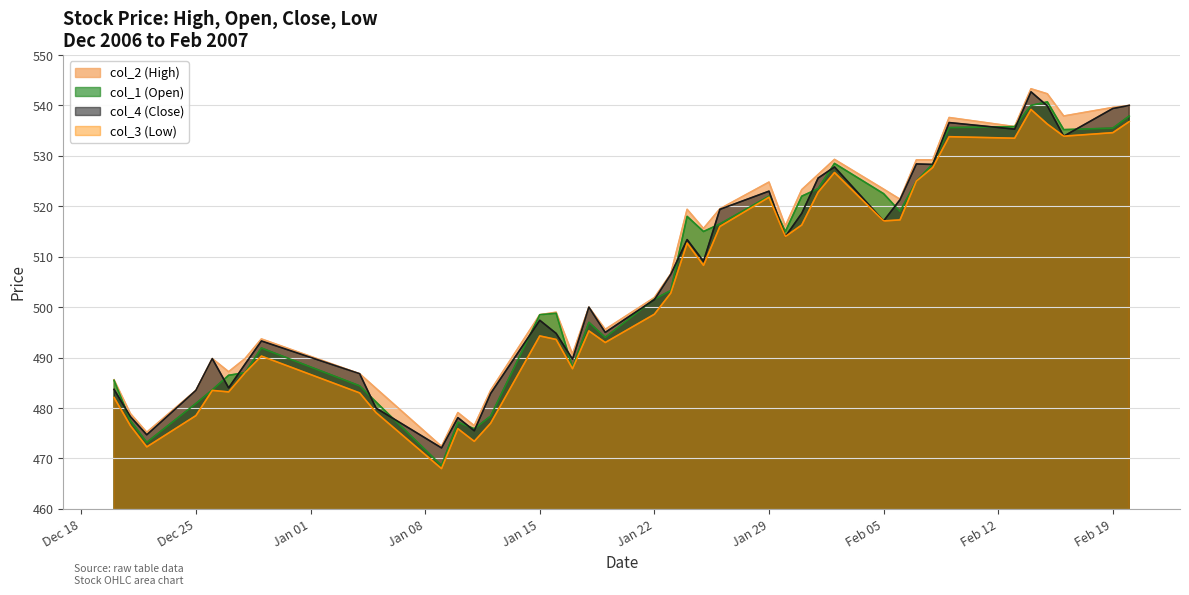

True or false: col_1 (Open) has a value of 519.0 at 2007/02/06.

True